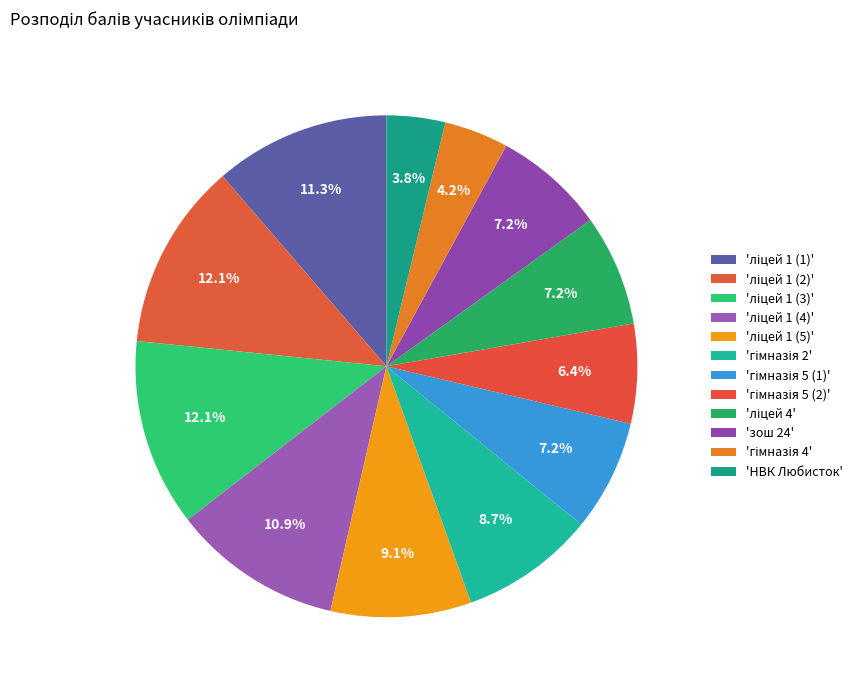

Rank the categories by value from highest to lowest.

ліцей 1 (2), ліцей 1 (3), ліцей 1 (1), ліцей 1 (4), ліцей 1 (5), гімназія 2, гімназія 5 (1), ліцей 4, зош 24, гімназія 5 (2), гімназія 4, НВК Любисток